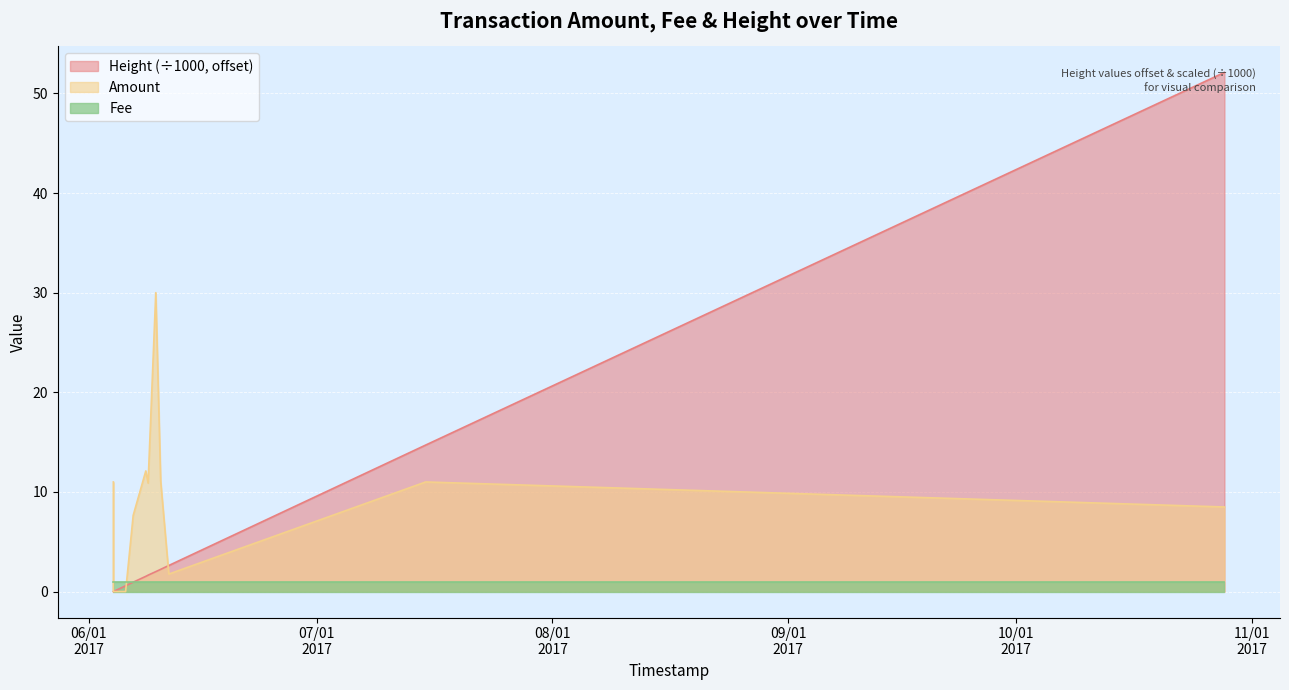

After their last crossing, which series has the higher values: Amount or Fee?

Amount